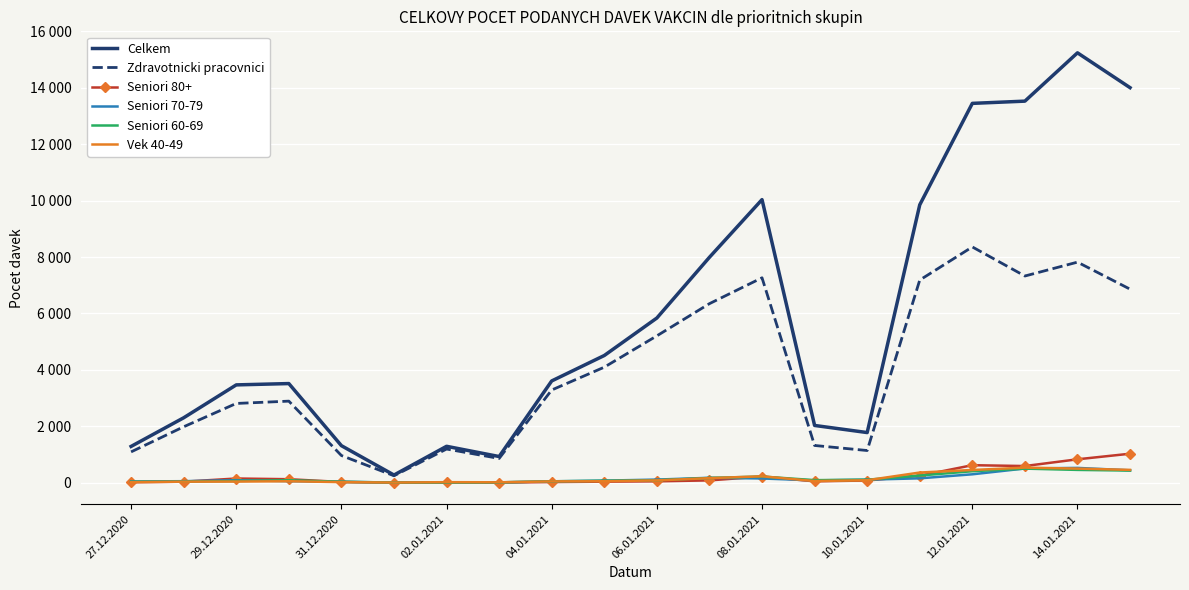

What are all the series names shown in the legend?

Celkem, Zdravotnicki pracovnici, Seniori 80+, Seniori 70-79, Seniori 60-69, Vek 40-49